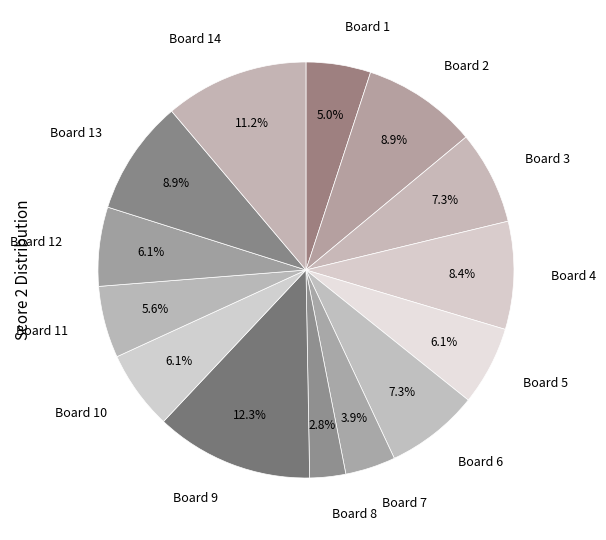

The Board 3 slice represents 17% of the pie. True or false?

False